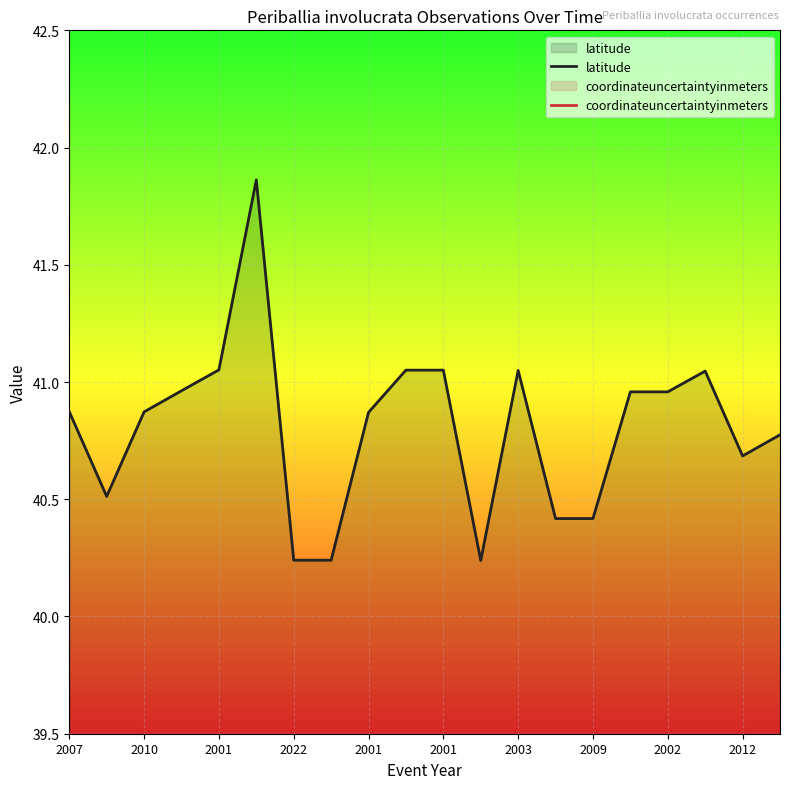

The latitude series shows 25.3 at 15. True or false?

False